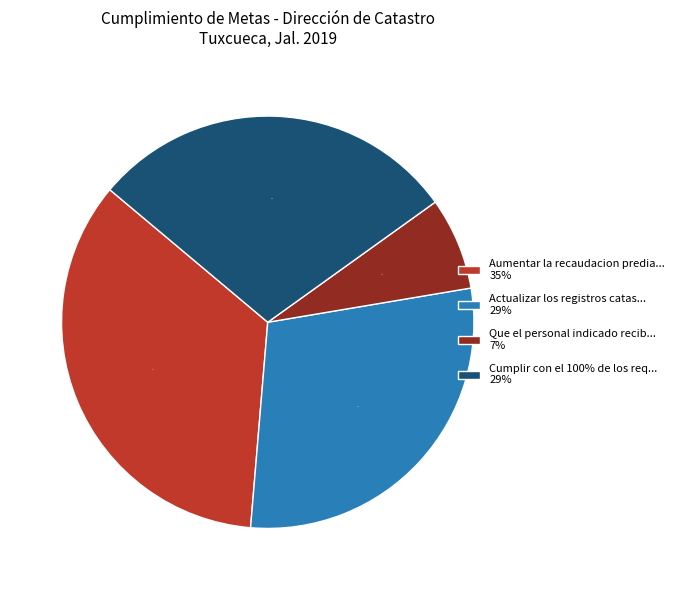

To the nearest percent, what is the average slice percentage?

25%